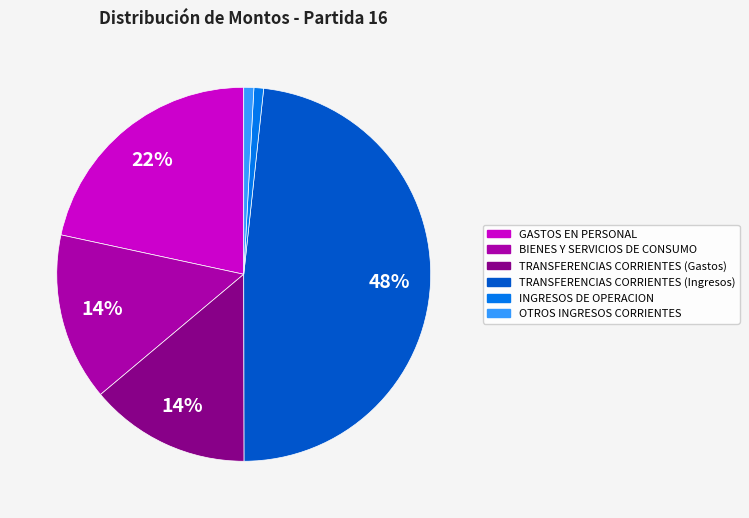

The BIENES Y SERVICIOS DE CONSUMO slice represents 14% of the pie. True or false?

True